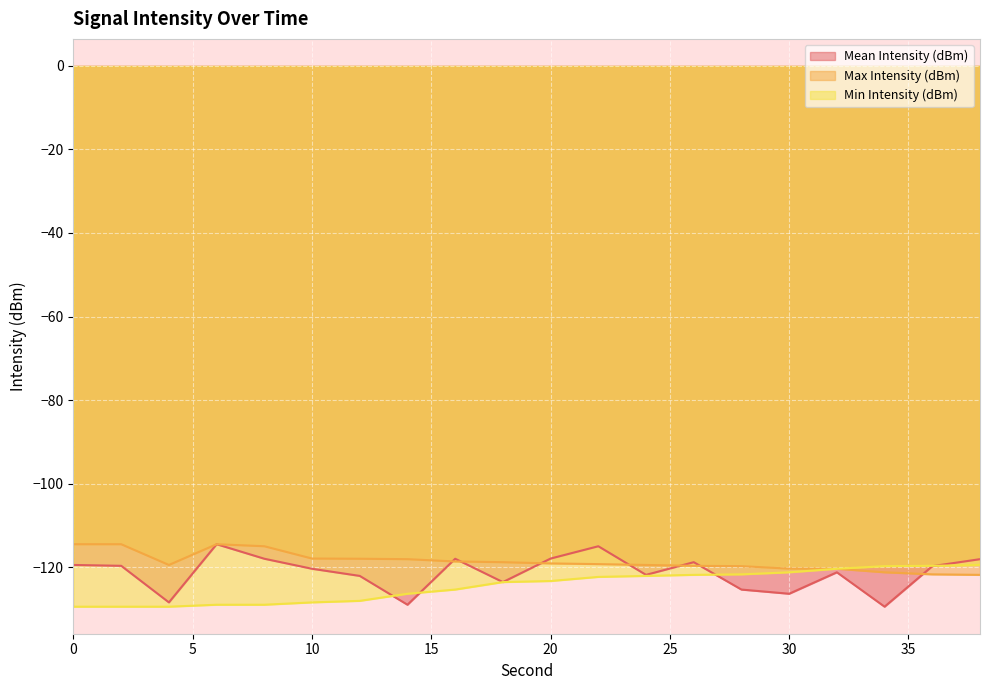

List the series in order of their overall mean, lowest first.

Min Intensity (dBm), Mean Intensity (dBm), Max Intensity (dBm)